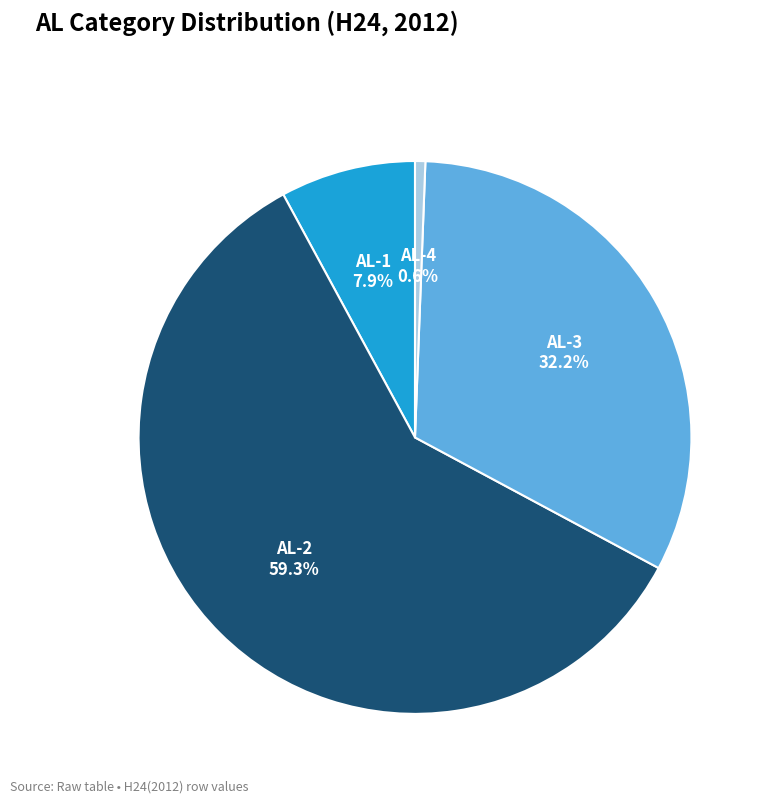

Does any single category account for the majority?

Yes